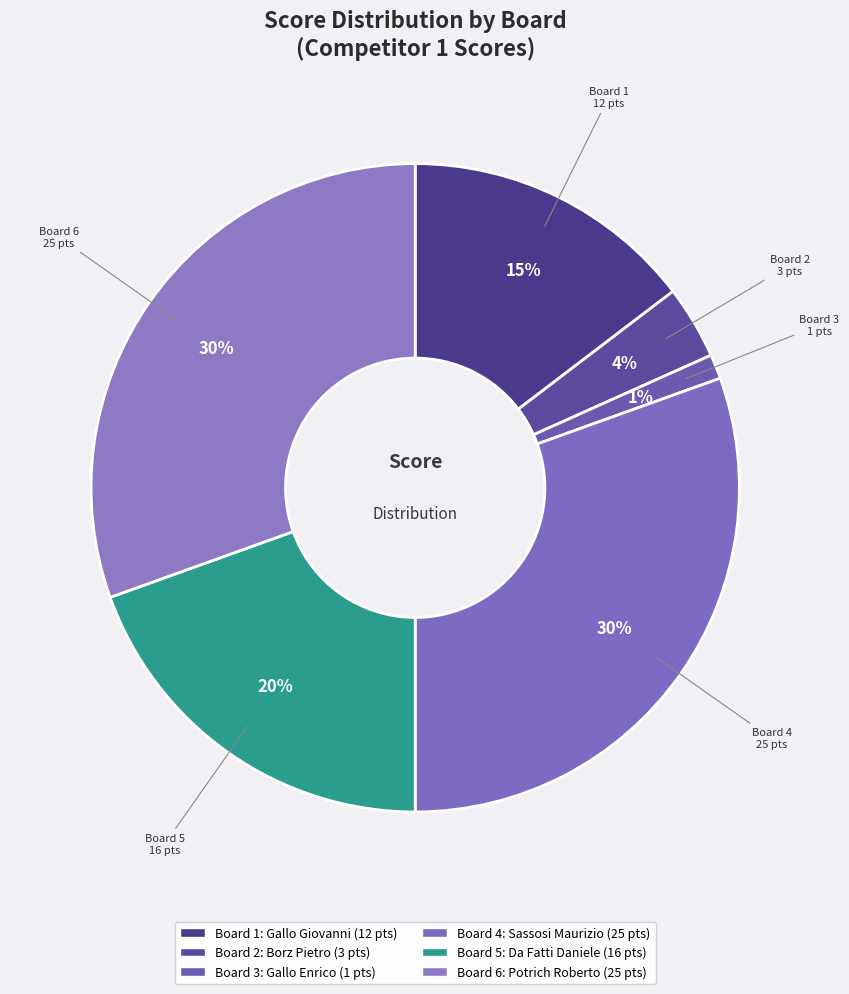

Count the number of slices in the pie.

6